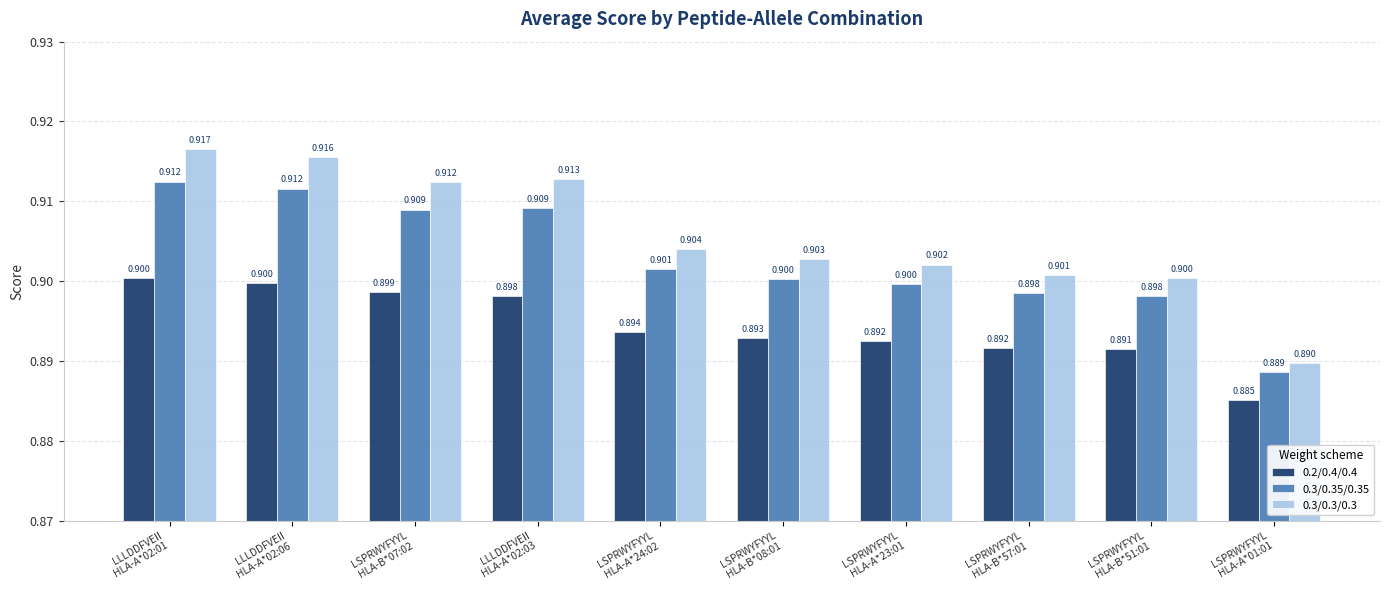

What is the sum of the 0.3/0.3/0.3 values at LSPRWYFYYL
HLA-A*01:01 and LSPRWYFYYL
HLA-B*51:01?

1.8